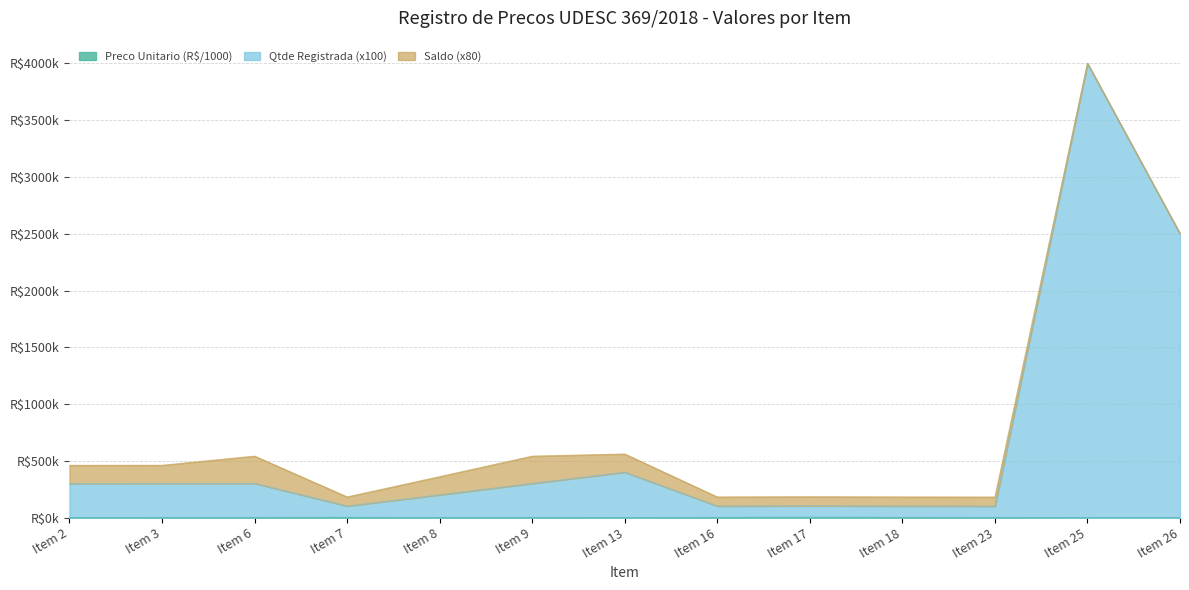

Does the chart have visible grid lines?

Yes